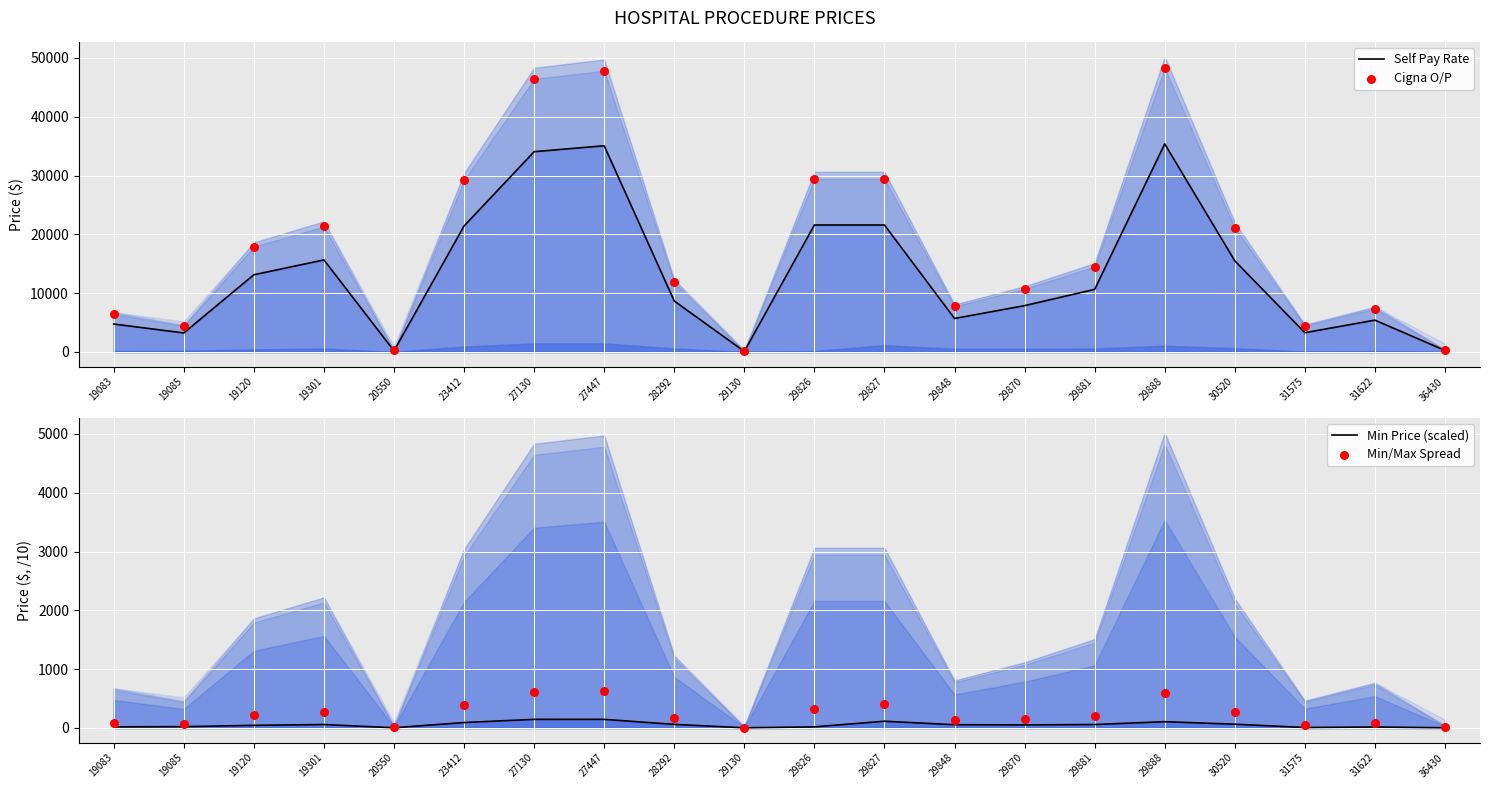

Which series contains the lowest Y value?

Min Price (scaled)